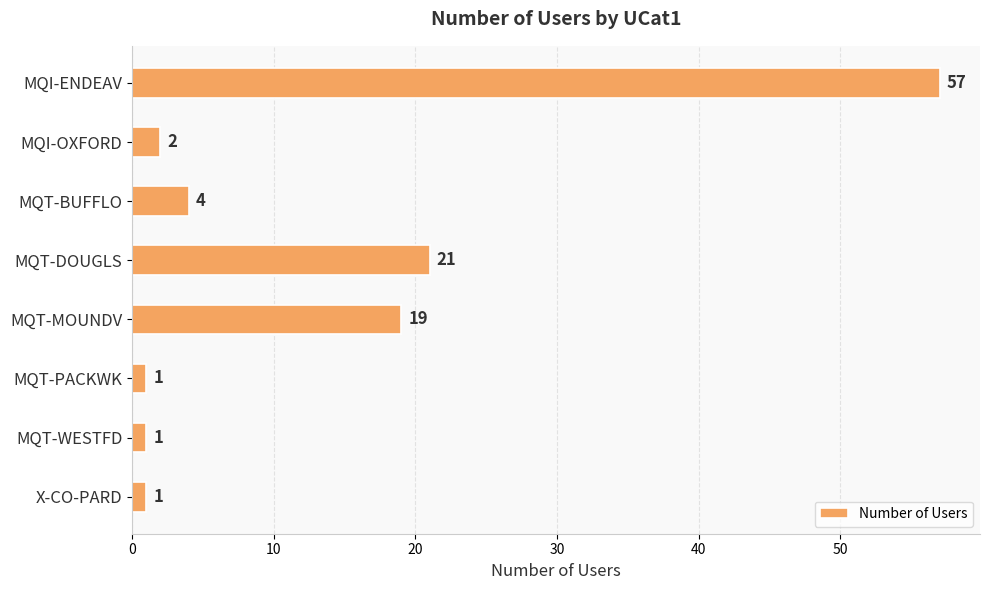

Is it true that the value at MQT-DOUGLS is 21?

True